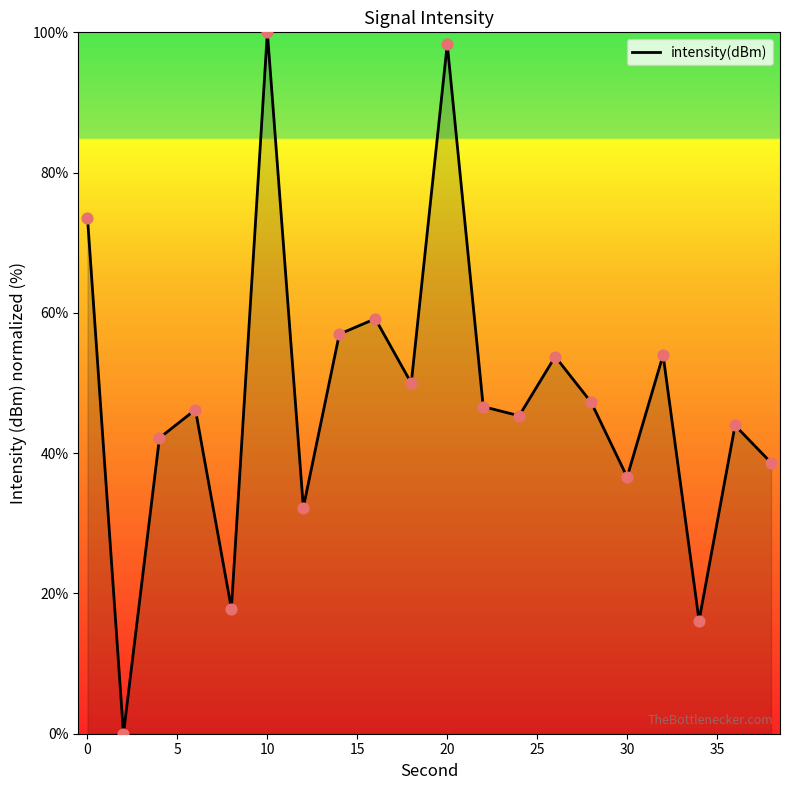

What is the difference between the maximum and minimum values?

100.0